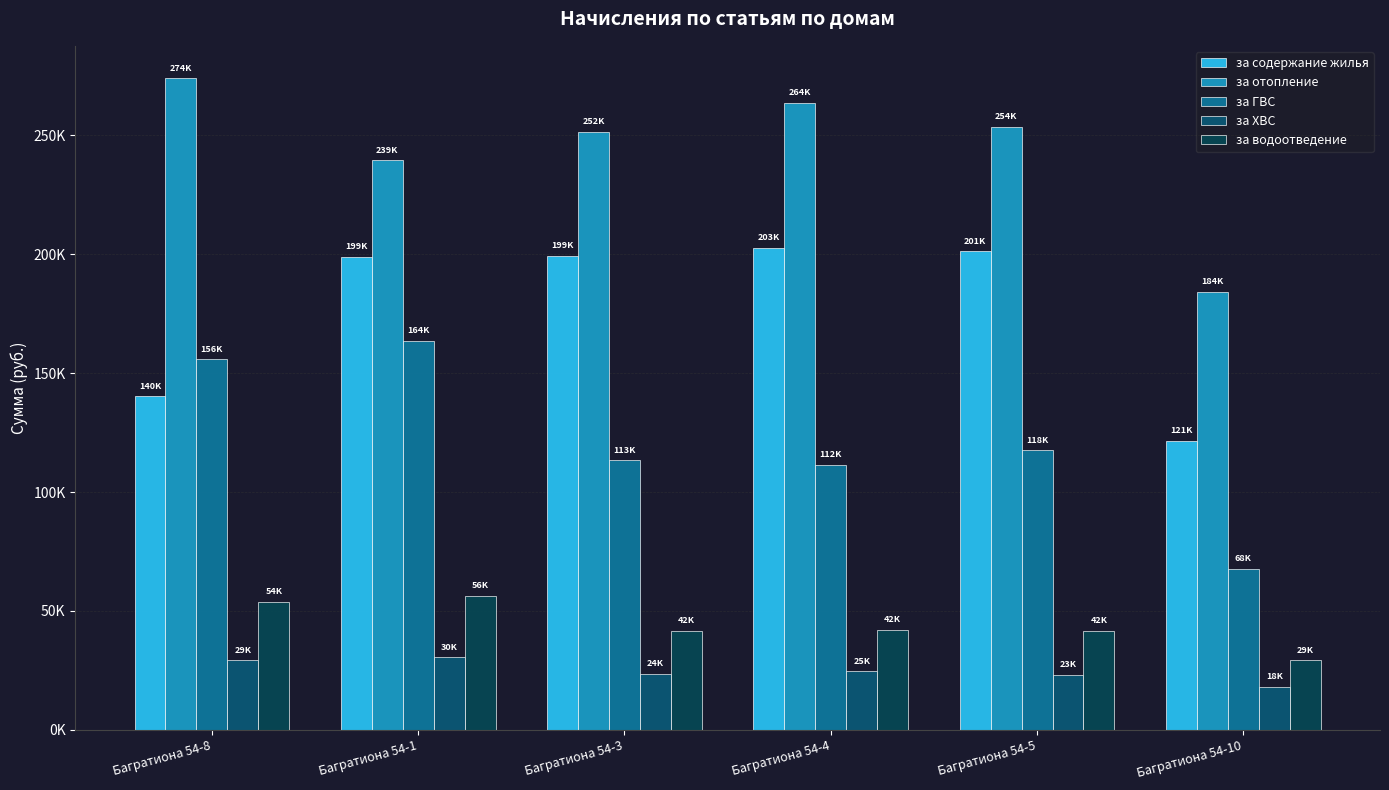

Which has a higher value, Багратиона 54-8 or Багратиона 54-5?

Багратиона 54-5